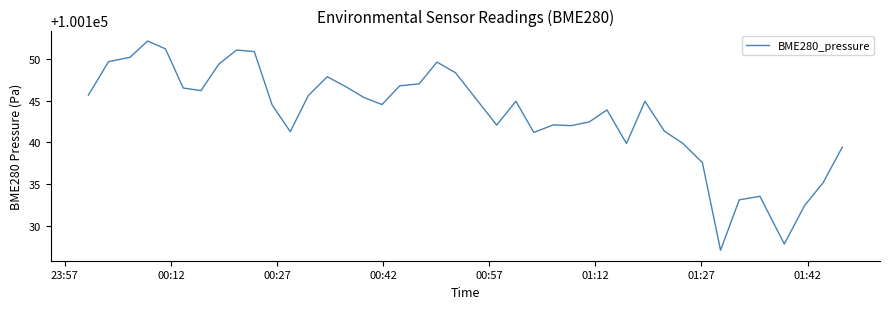

What is the minimum value shown in the chart?

100127.1